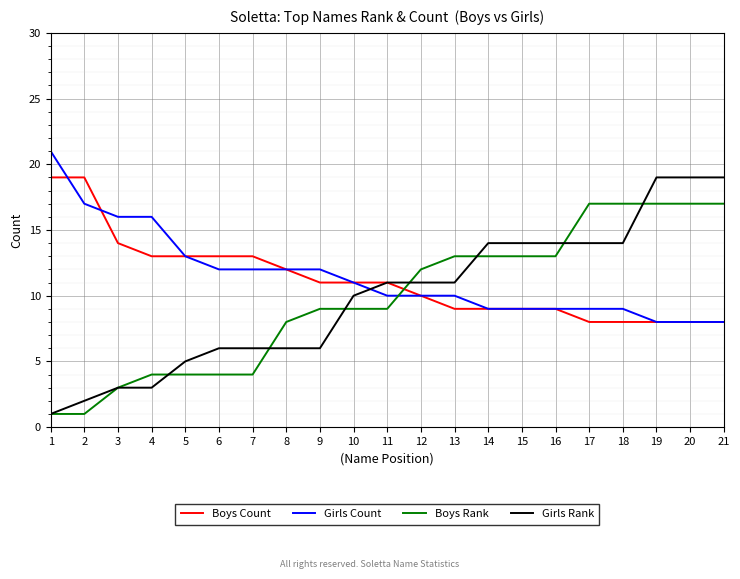

True or false: Boys Count and Boys Rank cross at least once.

True